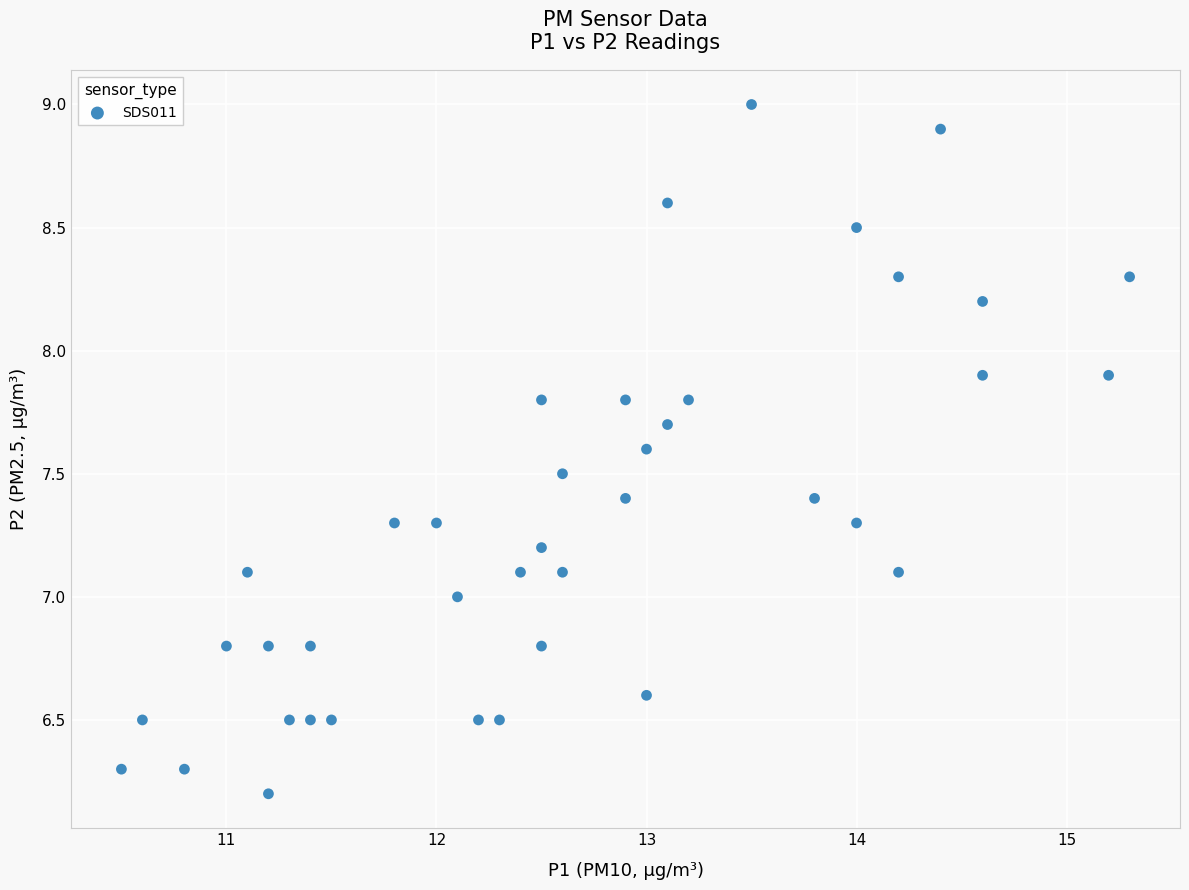

What is the range of X values (max minus min)?

4.8